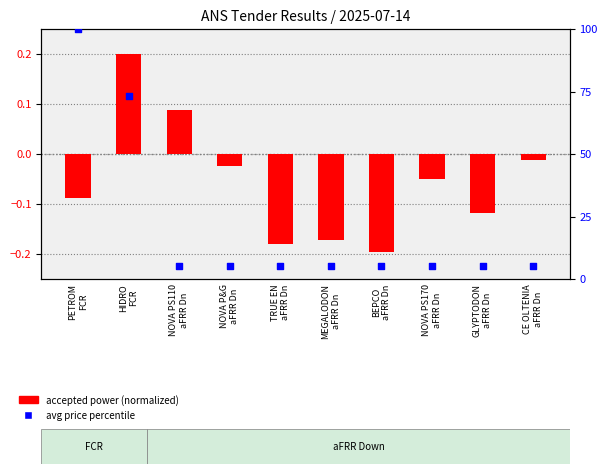

At which category is the sum across all series the highest?

PETROM
FCR